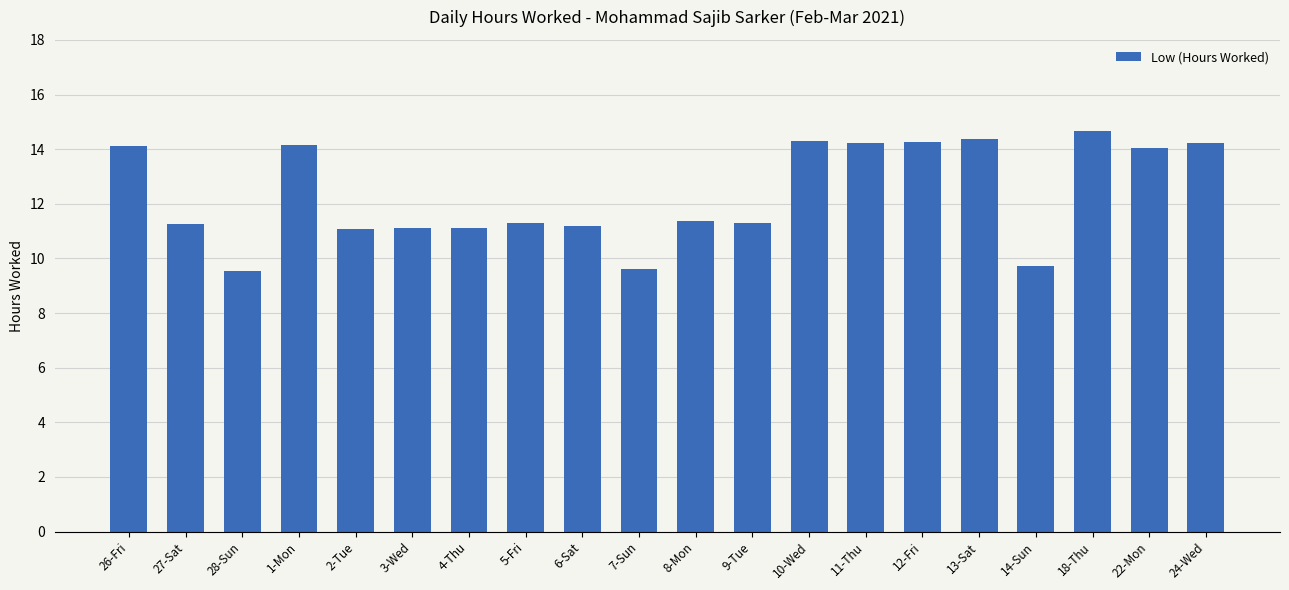

What is the ratio of the value at 27-Sat to the value at 11-Thu?

0.8